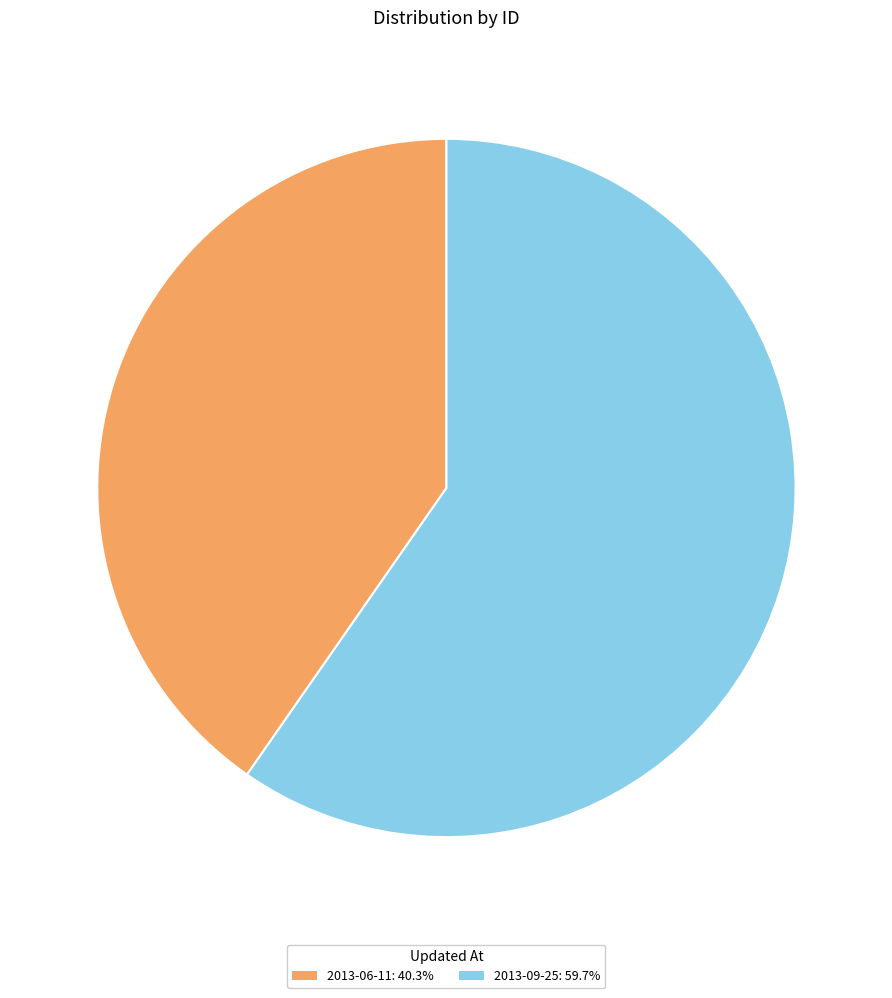

Does 2013-09-25 account for over 50% of the chart?

Yes